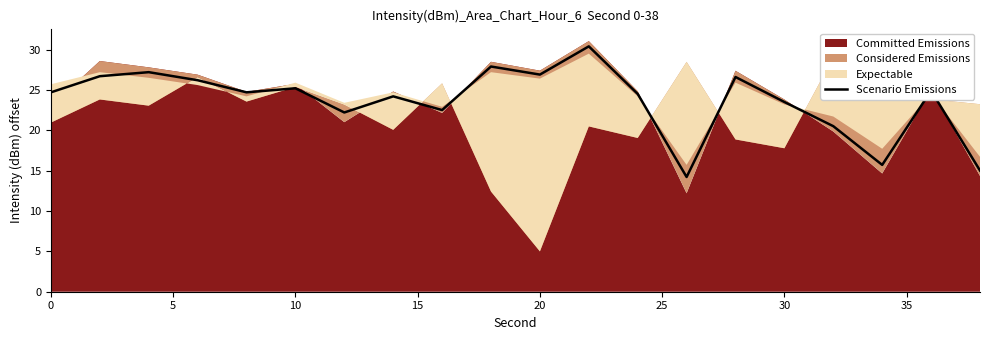

What is the average value?

23.7